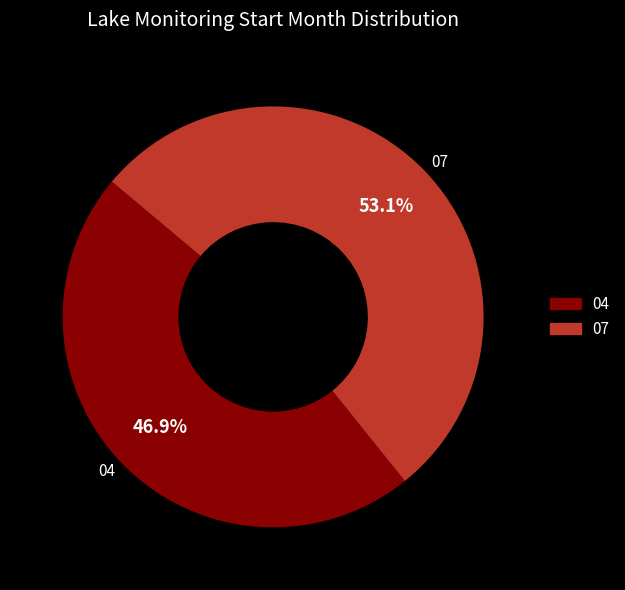

Between 07 and 04, which is larger?

07